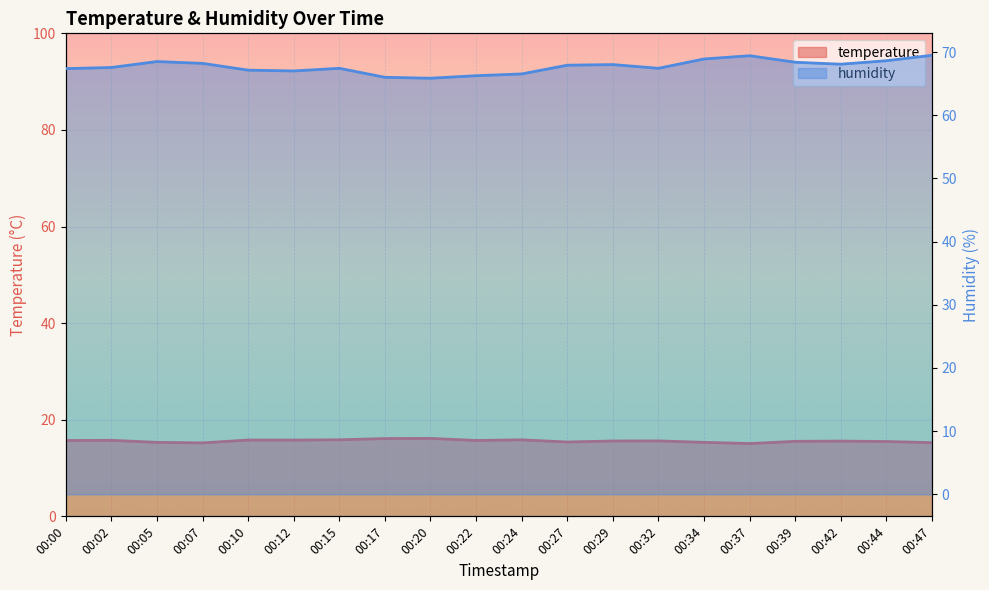

Which series changed the most between 00:10 and 00:24?

humidity